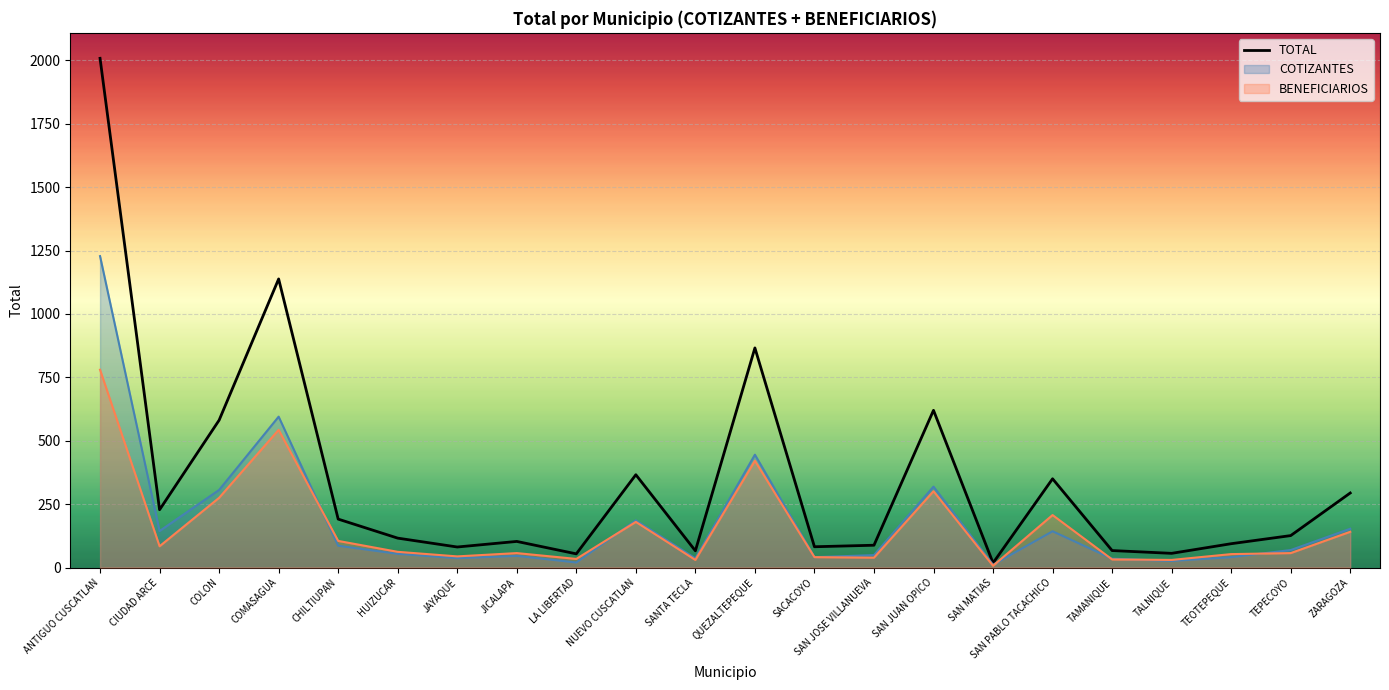

Where is the first local maximum?

COMASAGUA